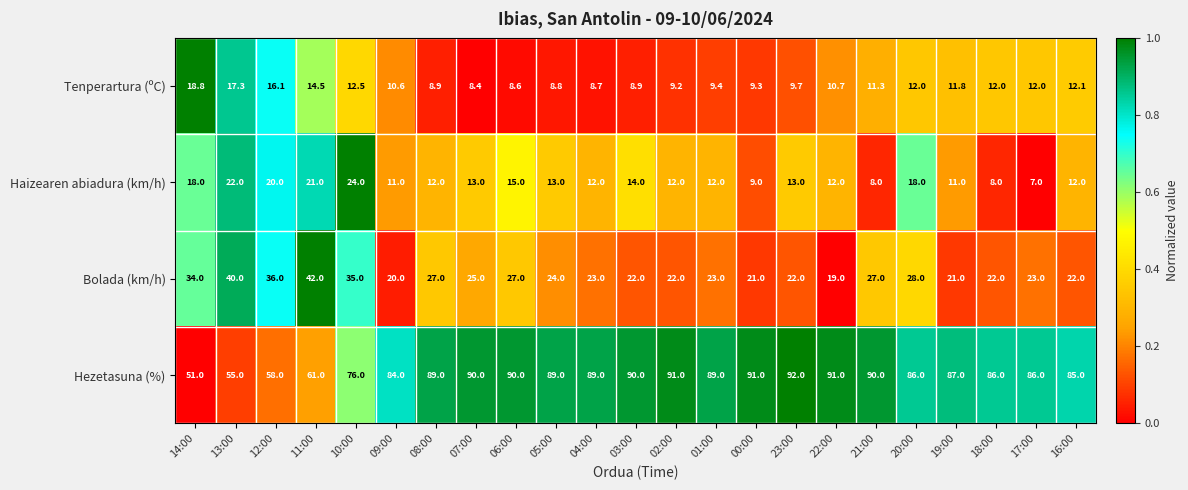

Which series has the widest spread of values?

Hezetasuna (%)